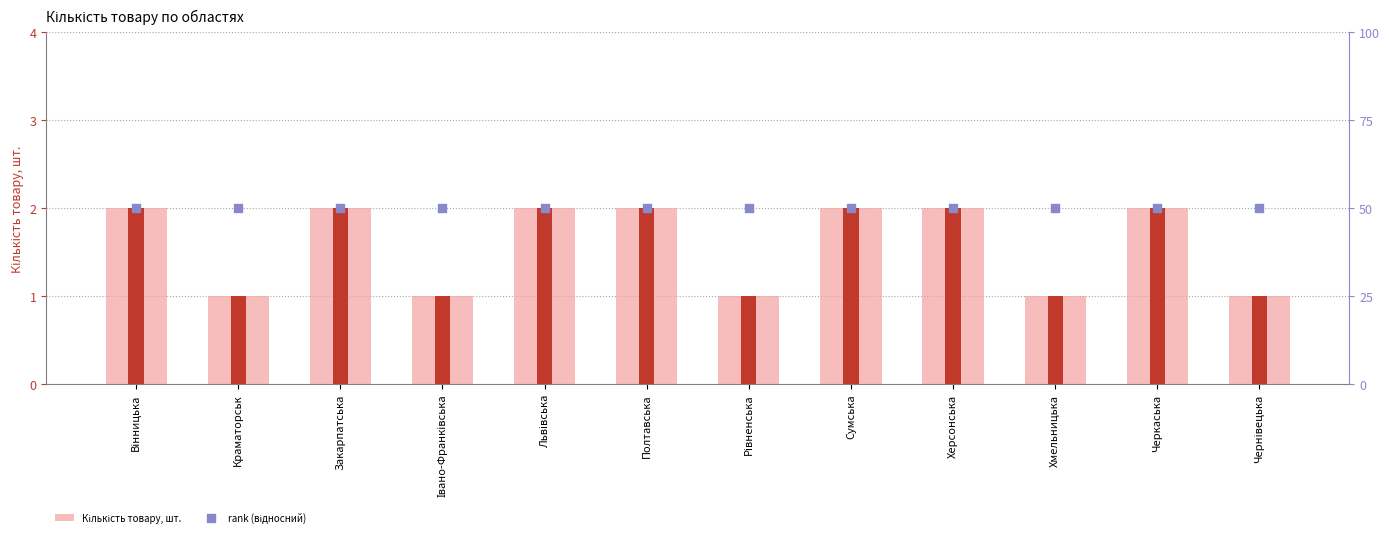

What are all the series names shown in the legend?

Кількість товару, шт., rank (відносний)